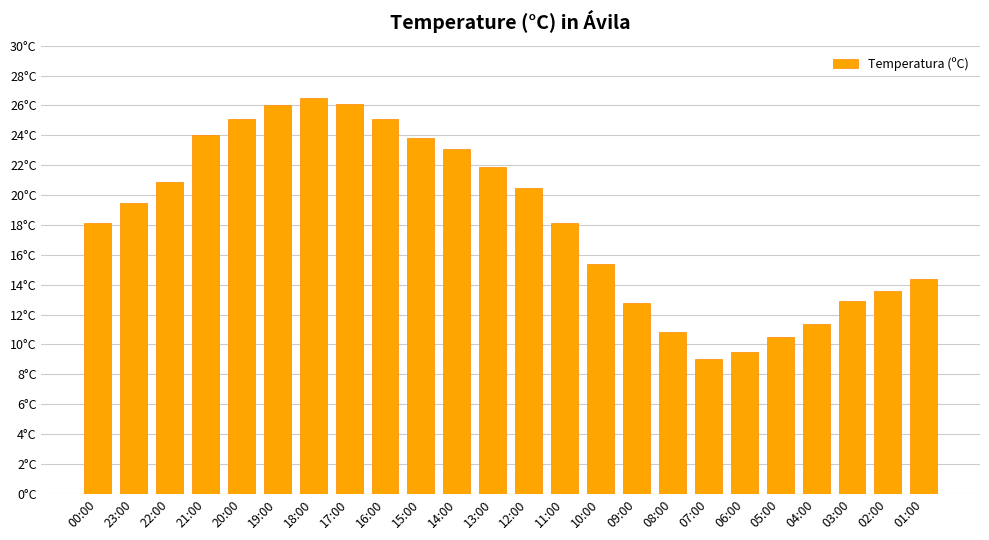

What is the difference between the values at 02:00 and 22:00?

7.3